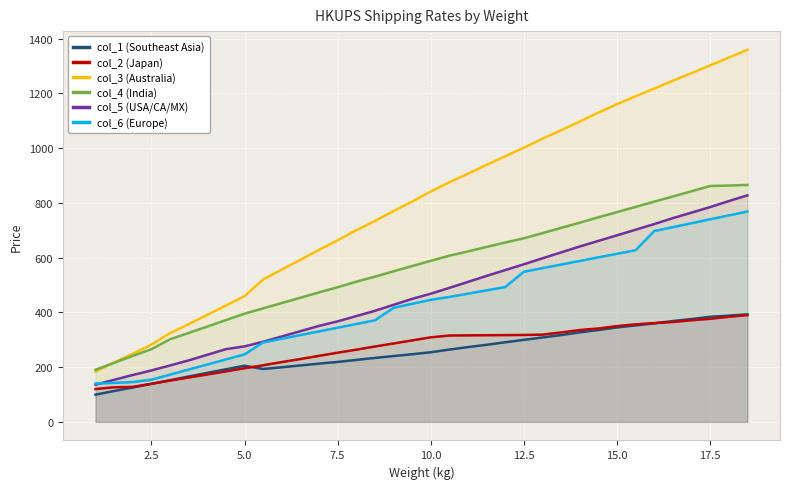

What is the approximate value of col_4 (India) at 12.5?

670.9